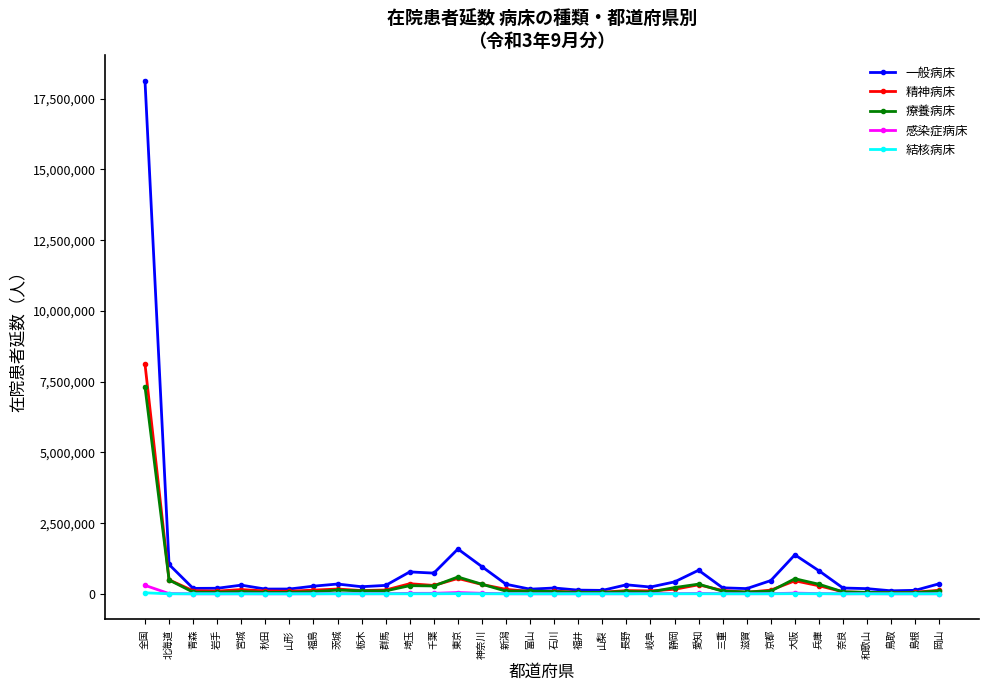

At how many categories does at least one series exceed 8551385?

1